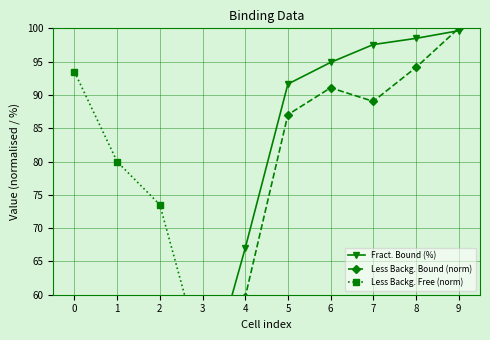

Rank the categories by Less Backg. Free (norm) value from lowest to highest.

9, 8, 7, 6, 5, 4, 3, 2, 1, 0